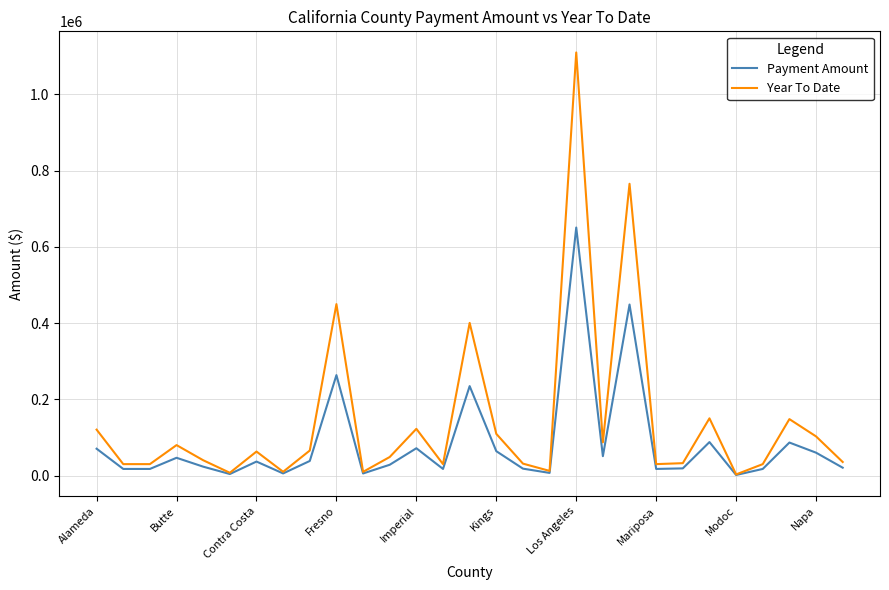

Rank the series by their maximum value, from highest to lowest.

Year To Date, Payment Amount